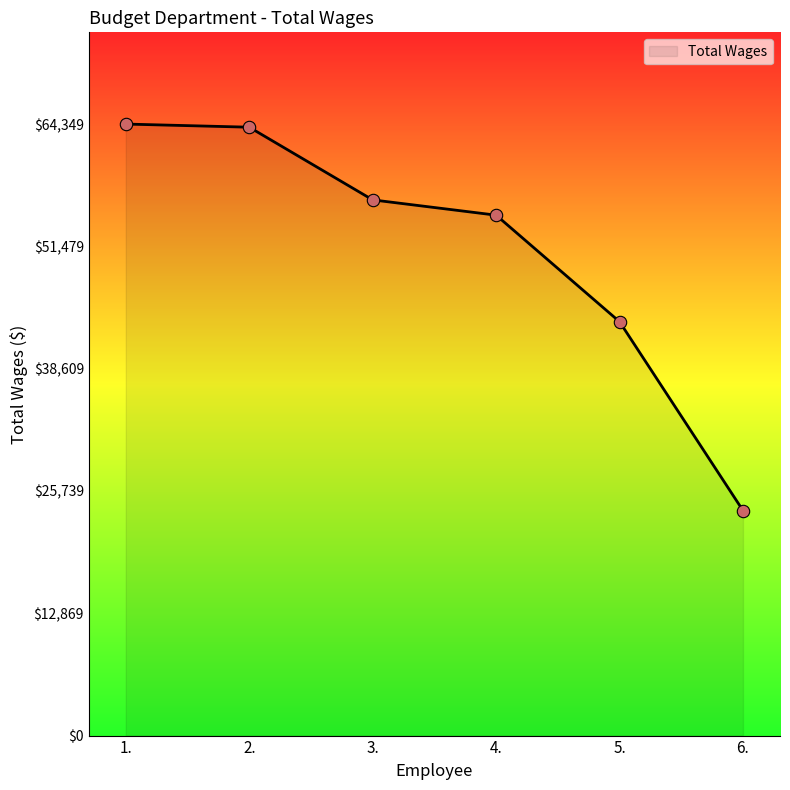

Between 5. and 1., which is larger?

1.